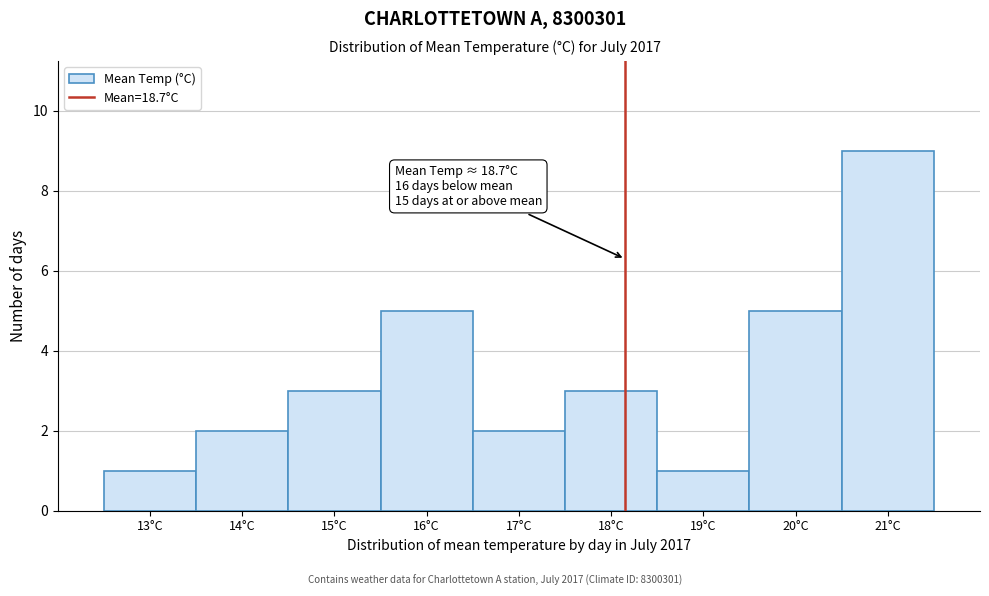

Reading left to right, list all the values displayed in this chart.

1	2	3	5	2	3	1	5	9